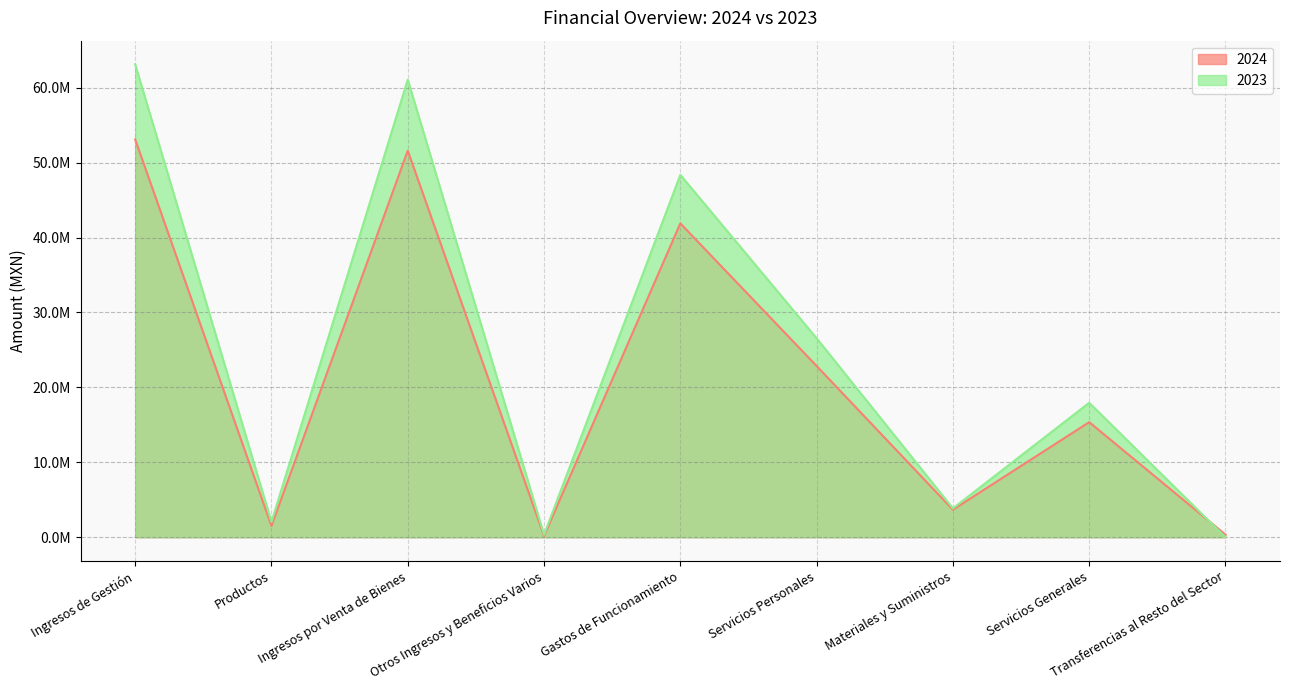

Reading left to right, extract all data points from this chart.

2024: 53103277.6	1503360.4	51599917.2	168499.0	41893734.7	22858589.9	3672163.6	15362981.2	342793.2
2023: 63128275.4	2044687.7	61083587.7	335784.7	48372330.3	26563651.8	3858042.4	17950636.1	0.0